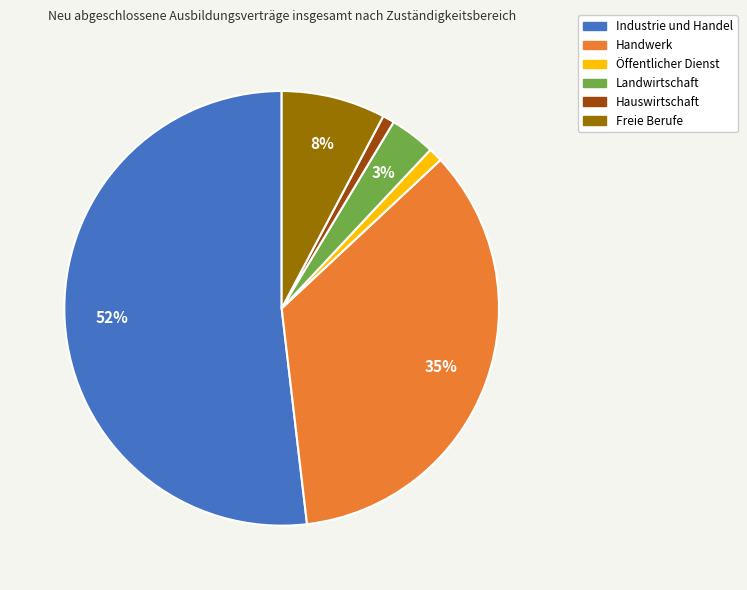

Do Industrie und Handel and Freie Berufe together represent more than half of the pie?

Yes